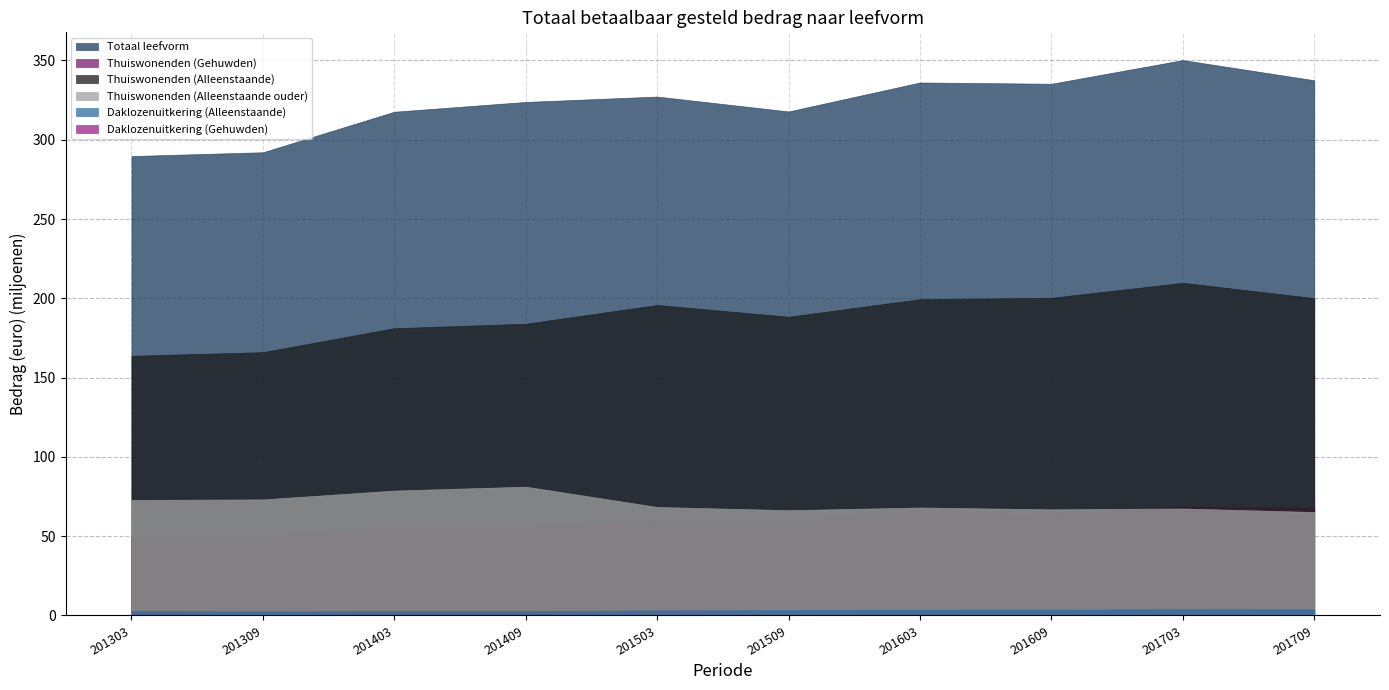

Which series has the largest total across all categories?

Totaal leefvorm